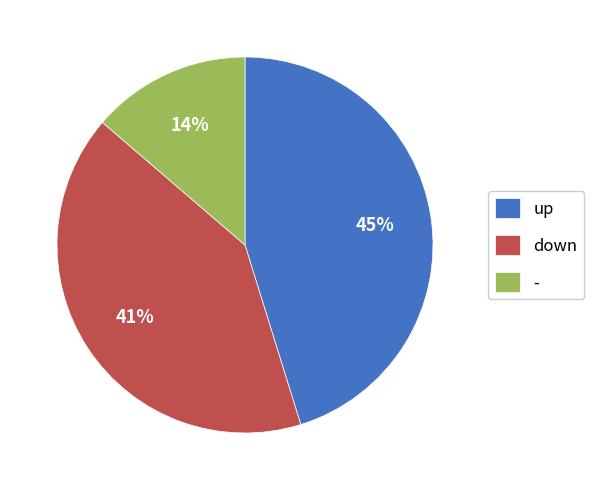

Is the sum of - and up greater than half?

Yes